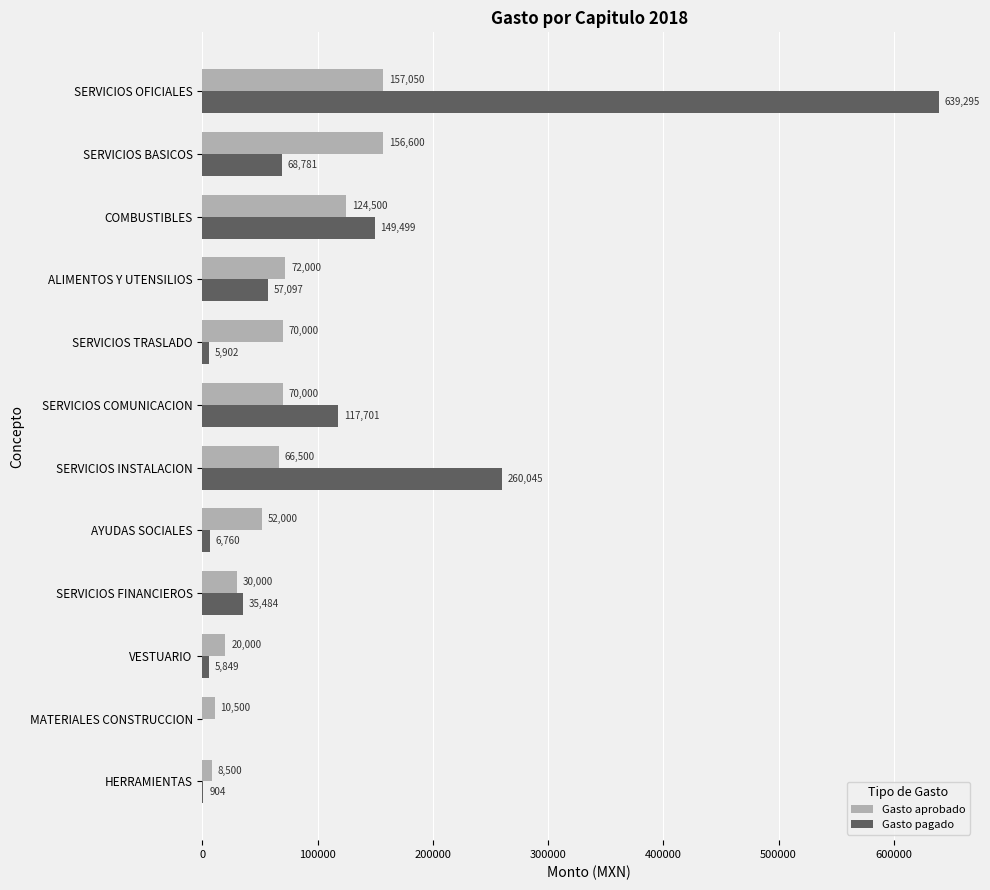

Which category has the highest value in the Gasto aprobado series?

SERVICIOS OFICIALES